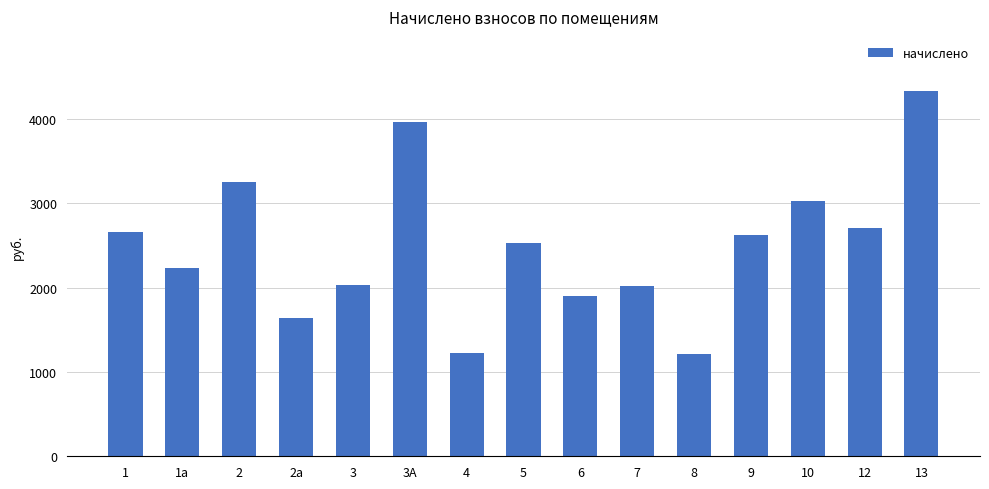

What is the change in value from 1 to 2а?

-1016.0